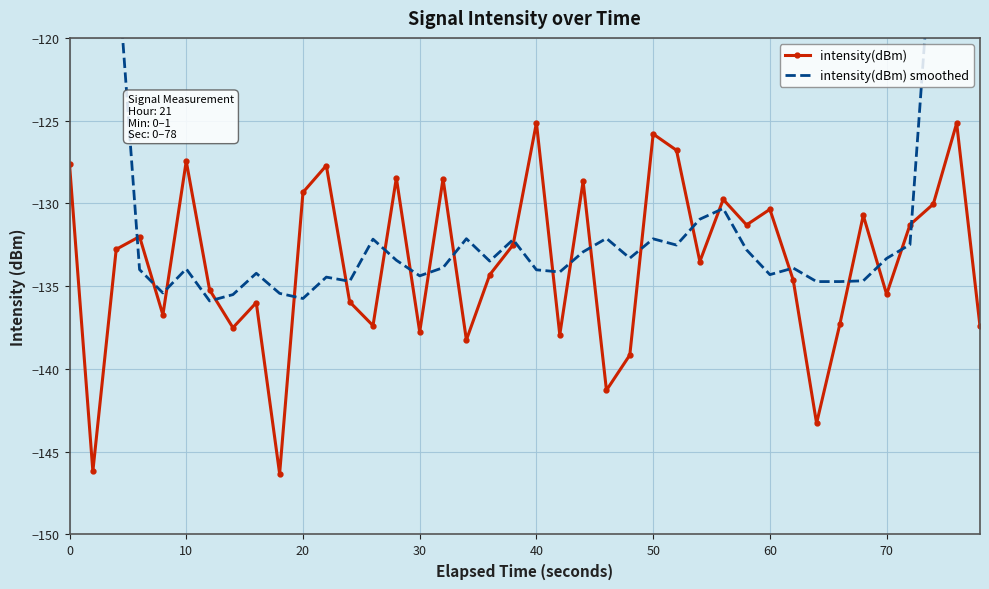

True or false: intensity(dBm) has more than 2 points higher than both neighbors.

True